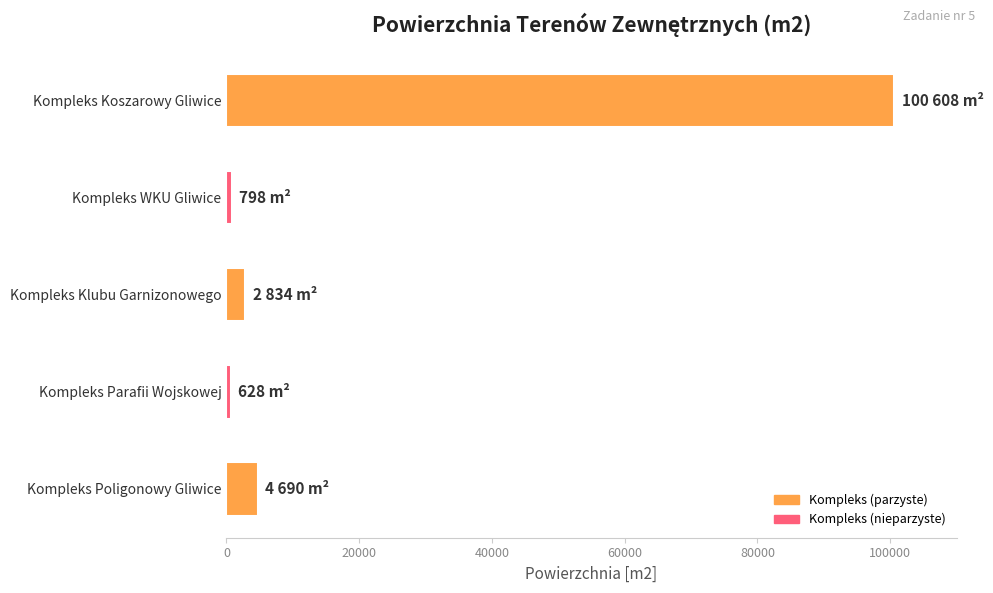

The chart shows a value of 49447 at Kompleks Koszarowy Gliwice. True or false?

False